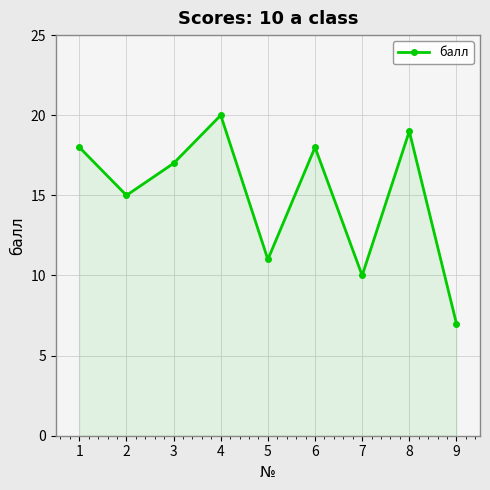

What is the sum of the values at 6 and 9?

25